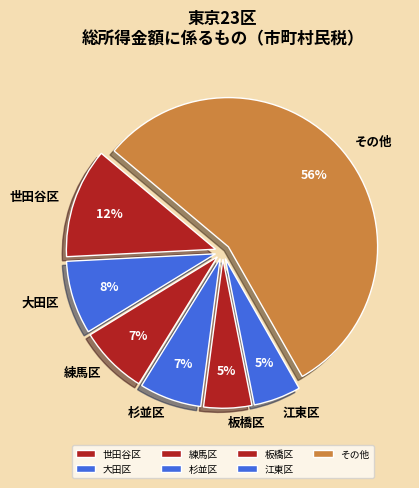

The 大田区 slice represents 14% of the pie. True or false?

False